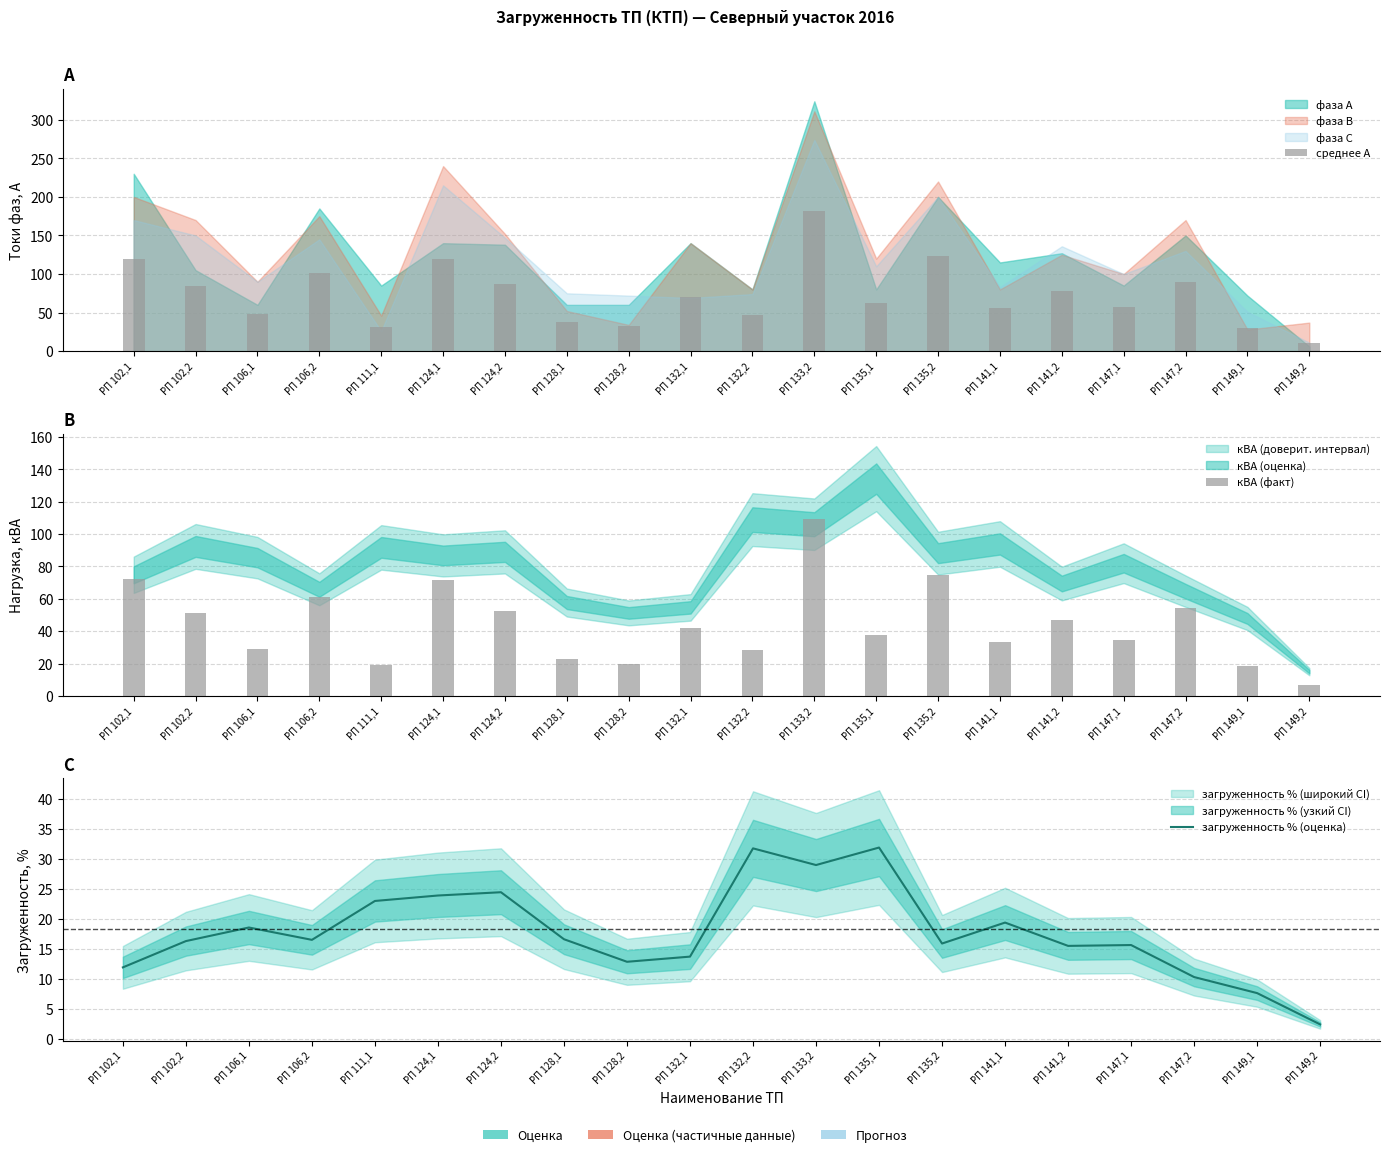

Is the value of среднее А at РП 102,2 greater than the value of кВА (факт) at РП 106,1?

Yes